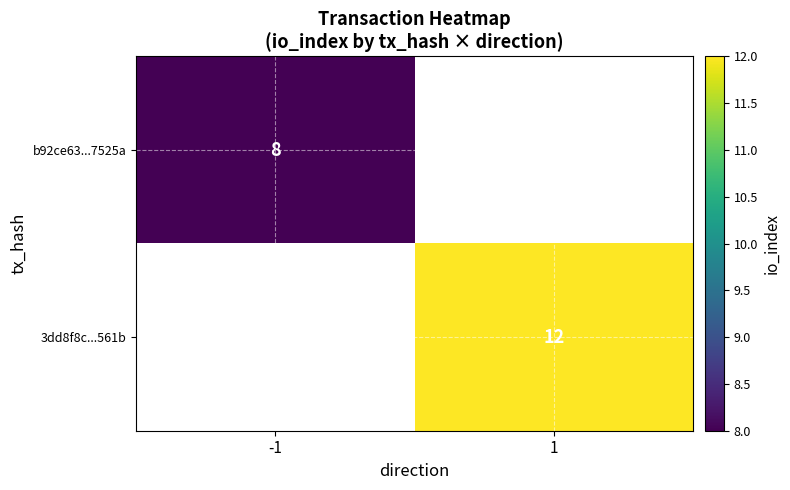

True or false: 3dd8f8c...561b has a value of 12 at 1.

True